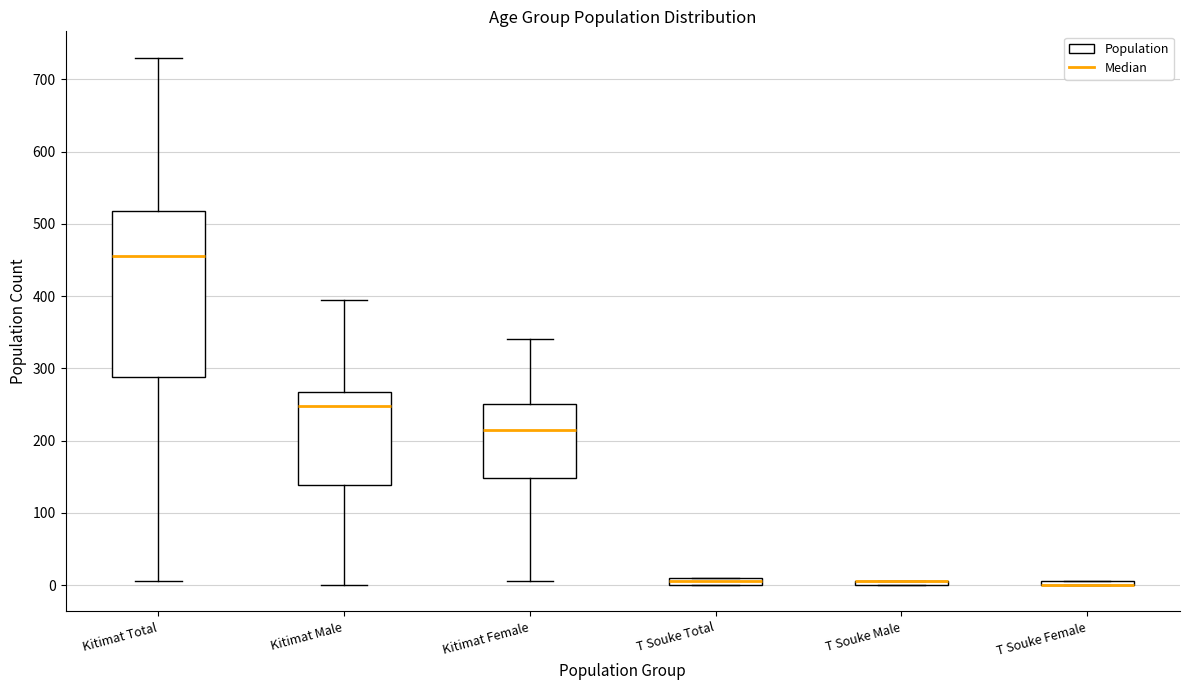

Where is the upper edge of the box for Kitimat Female on the y-axis? The values are not printed on the chart, so give them approximately, as read against the axis.

250